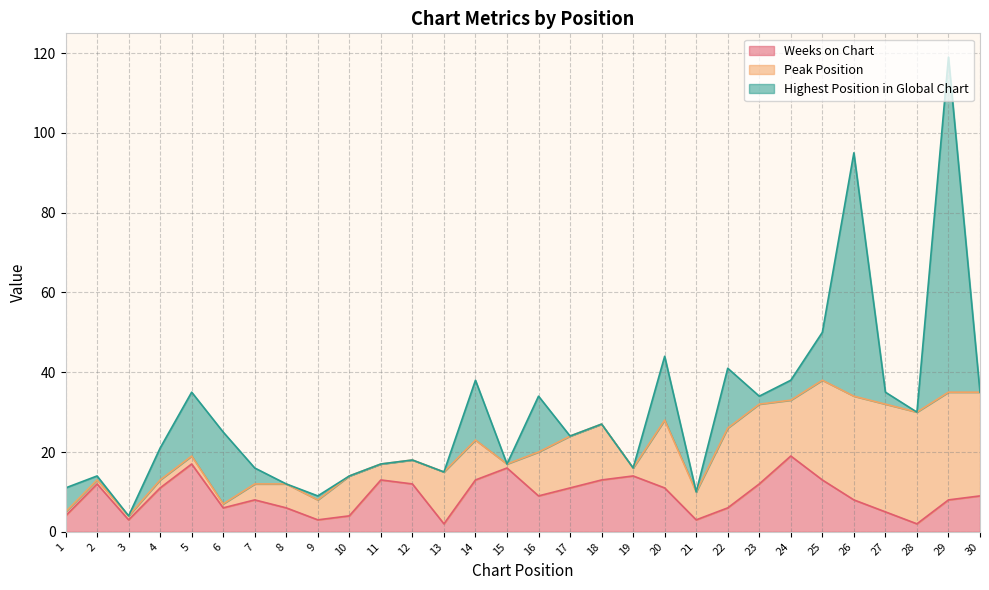

What is the minimum value for Weeks on Chart?

2